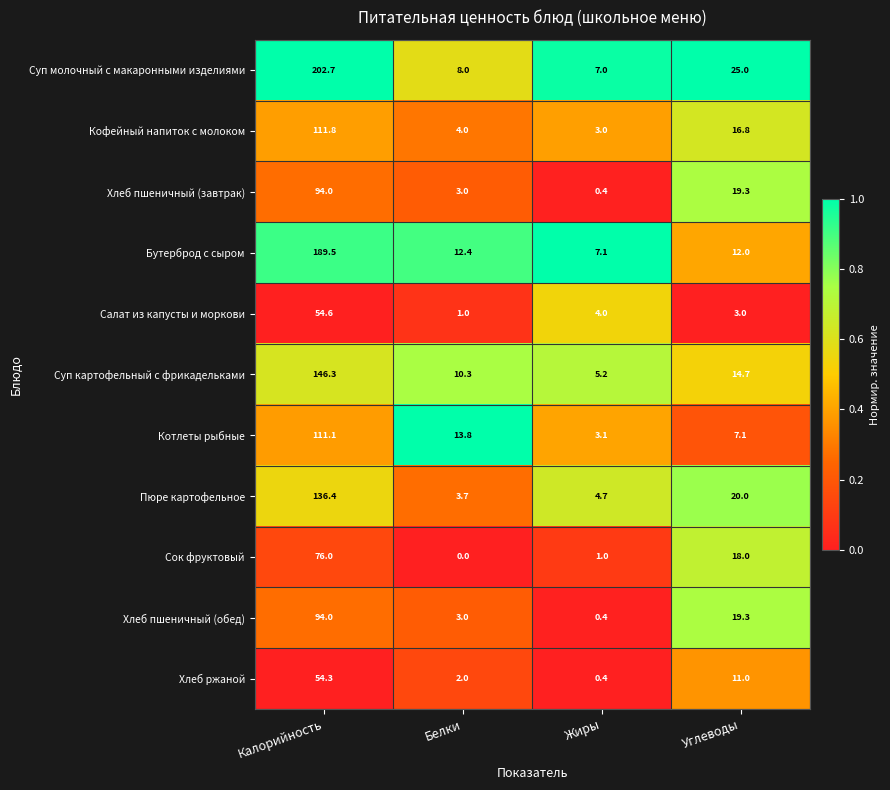

The Бутерброд с сыром series shows 17.1 at Углеводы. True or false?

False